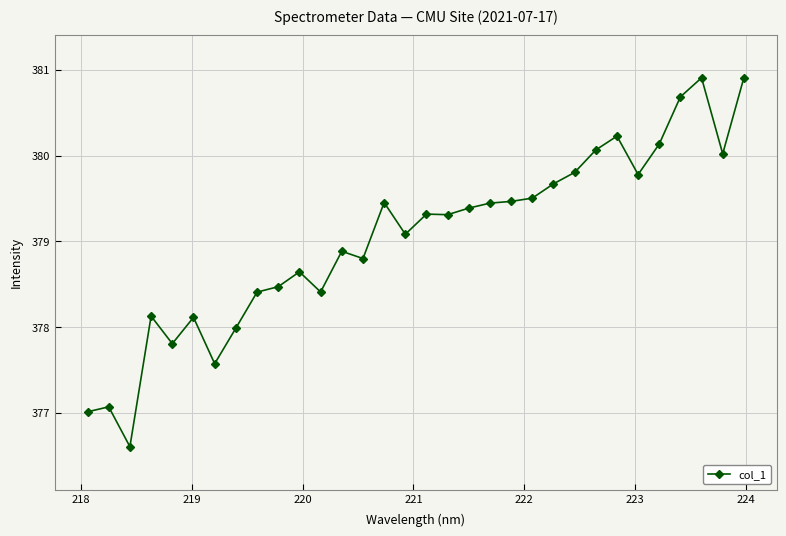

True or false: the data has more than 0 interior local peaks.

True